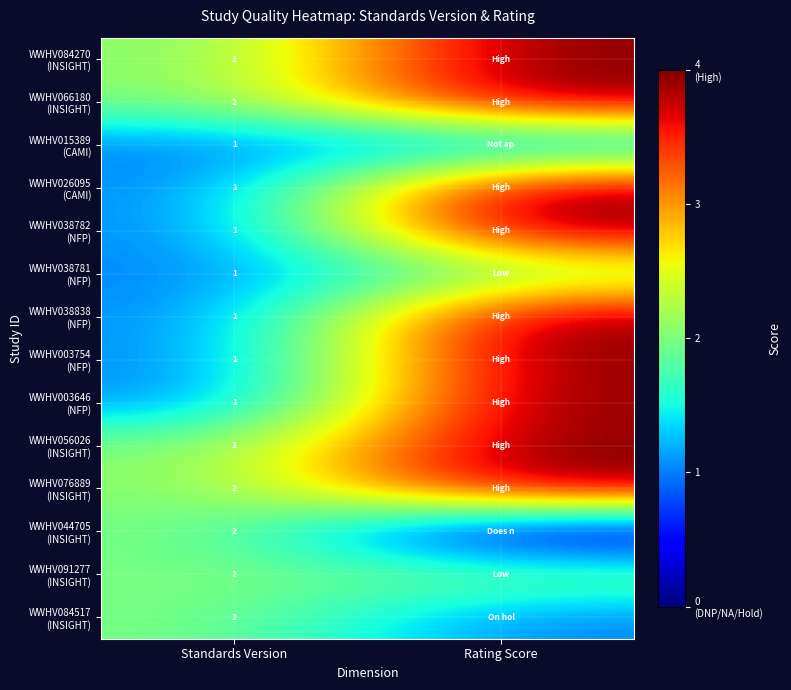

What is the total value across all series at Standards Version?

21